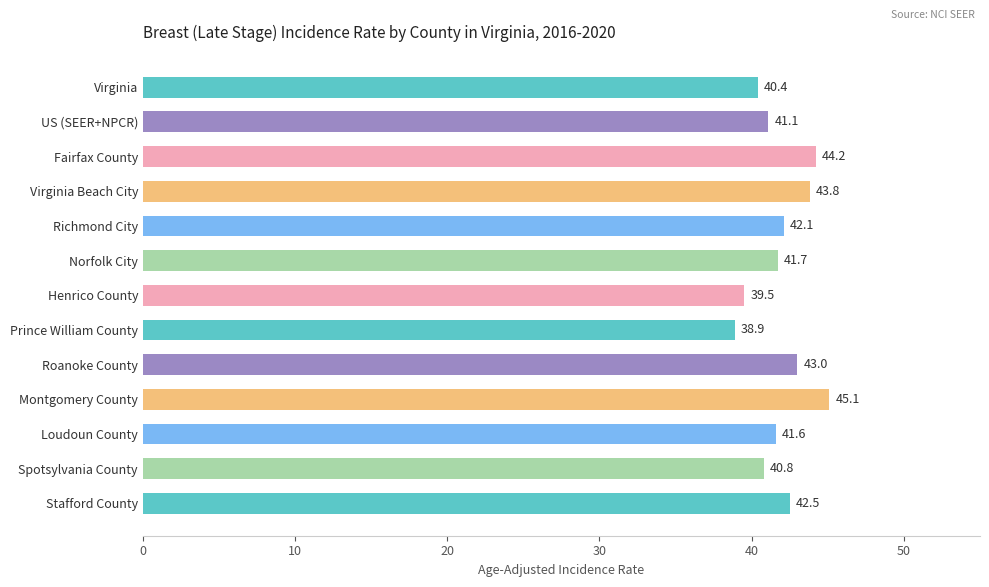

Reading top to bottom, list all the values displayed in this chart.

Virginia=40.4	US (SEER+NPCR)=41.1	Fairfax County=44.2	Virginia Beach City=43.8	Richmond City=42.1	Norfolk City=41.7	Henrico County=39.5	Prince William County=38.9	Roanoke County=43.0	Montgomery County=45.1	Loudoun County=41.6	Spotsylvania County=40.8	Stafford County=42.5